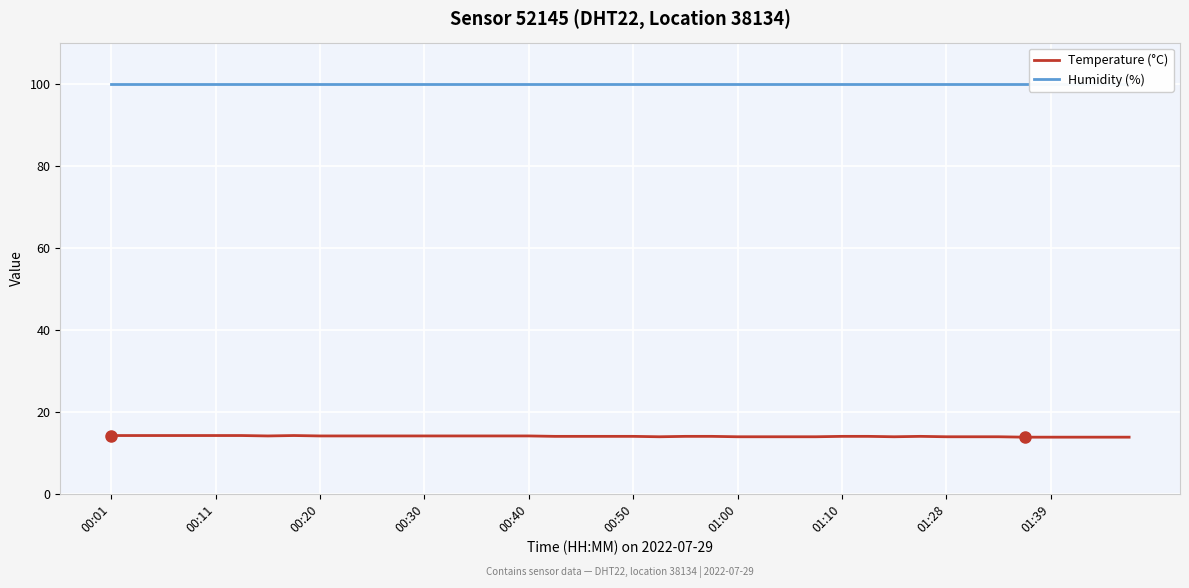

Is it true that Temperature (°C) equals 20.5 at 33?

False